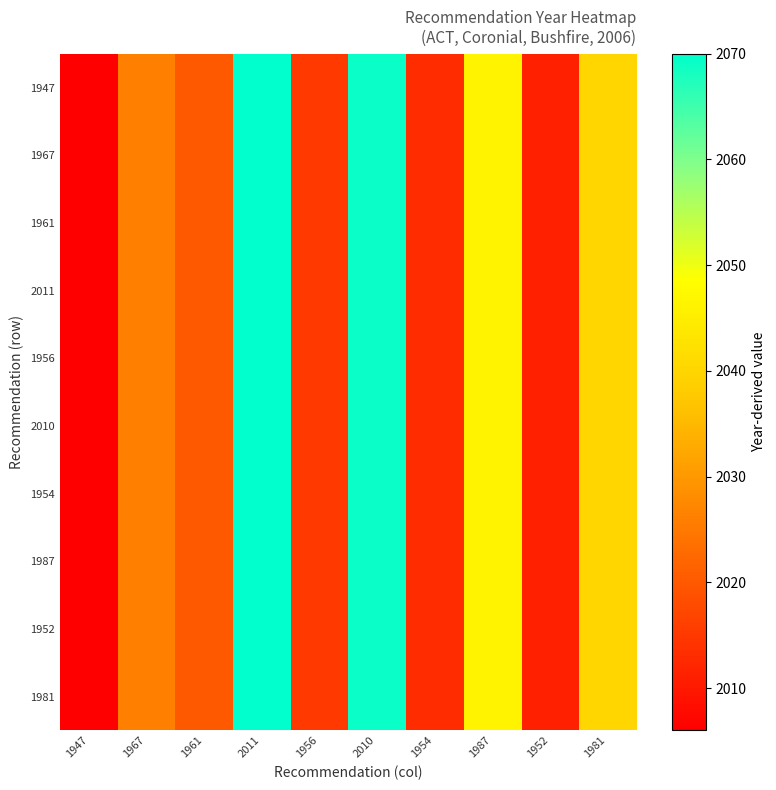

Reading right to left, extract all data points from this chart.

1947: 1981=2040	1952=2011	1987=2046	1954=2013	2010=2069	1956=2015	2011=2070	1961=2020	1967=2026	1947=2006
1967: 1981=2040	1952=2011	1987=2046	1954=2013	2010=2069	1956=2015	2011=2070	1961=2020	1967=2026	1947=2006
1961: 1981=2040	1952=2011	1987=2046	1954=2013	2010=2069	1956=2015	2011=2070	1961=2020	1967=2026	1947=2006
2011: 1981=2040	1952=2011	1987=2046	1954=2013	2010=2069	1956=2015	2011=2070	1961=2020	1967=2026	1947=2006
1956: 1981=2040	1952=2011	1987=2046	1954=2013	2010=2069	1956=2015	2011=2070	1961=2020	1967=2026	1947=2006
2010: 1981=2040	1952=2011	1987=2046	1954=2013	2010=2069	1956=2015	2011=2070	1961=2020	1967=2026	1947=2006
1954: 1981=2040	1952=2011	1987=2046	1954=2013	2010=2069	1956=2015	2011=2070	1961=2020	1967=2026	1947=2006
1987: 1981=2040	1952=2011	1987=2046	1954=2013	2010=2069	1956=2015	2011=2070	1961=2020	1967=2026	1947=2006
1952: 1981=2040	1952=2011	1987=2046	1954=2013	2010=2069	1956=2015	2011=2070	1961=2020	1967=2026	1947=2006
1981: 1981=2040	1952=2011	1987=2046	1954=2013	2010=2069	1956=2015	2011=2070	1961=2020	1967=2026	1947=2006